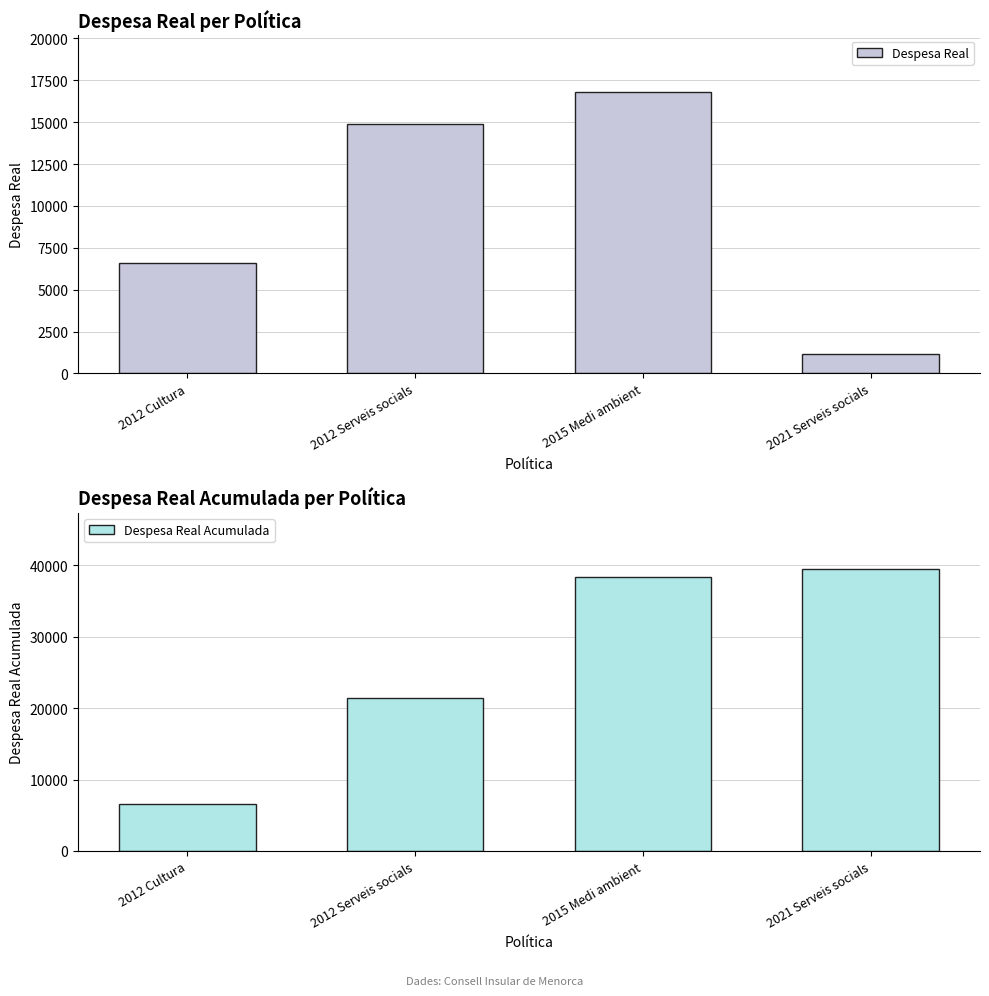

What is the difference between the maximum and minimum values in the Despesa Real Acumulada series?

32843.7